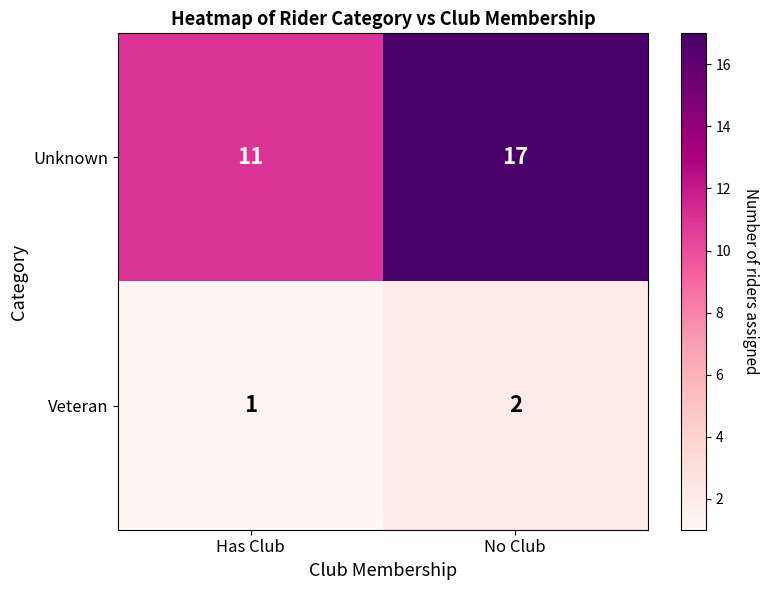

Rank the series at No Club from lowest to highest value.

Veteran, Unknown